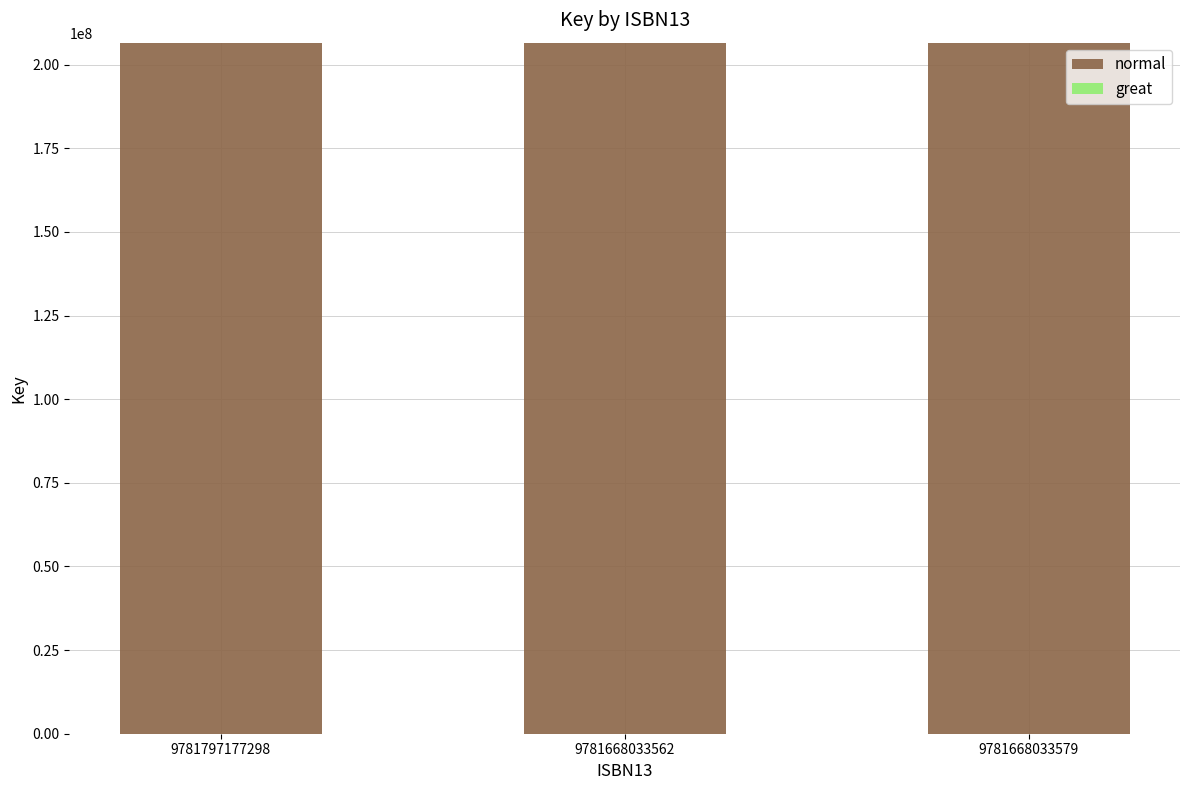

True or false: normal has a value of 206565755 at 9781797177298.

True